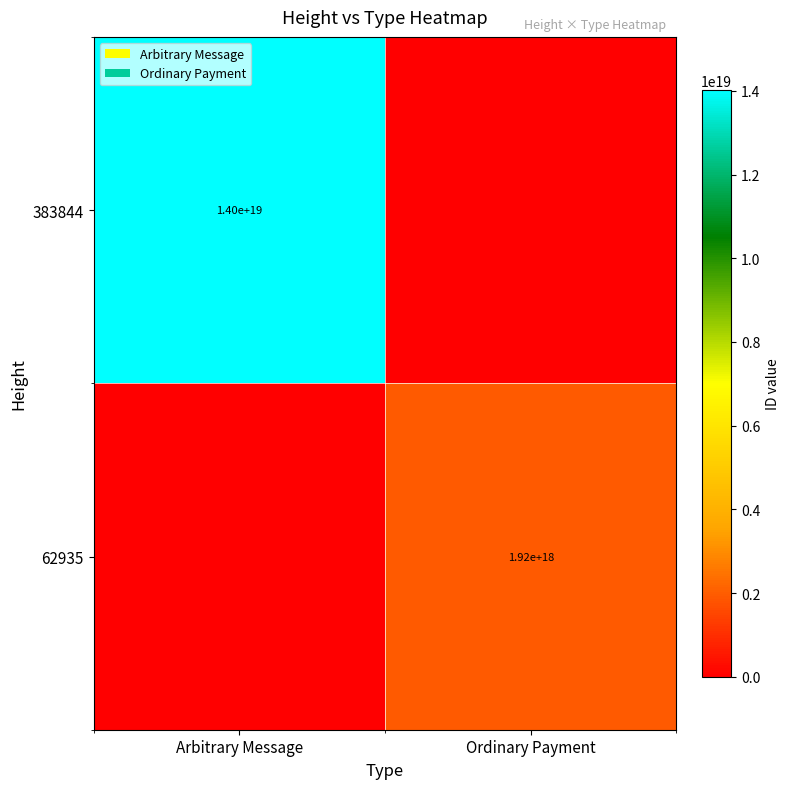

The 383844 series shows 14000000000000000000 at Arbitrary Message. True or false?

True